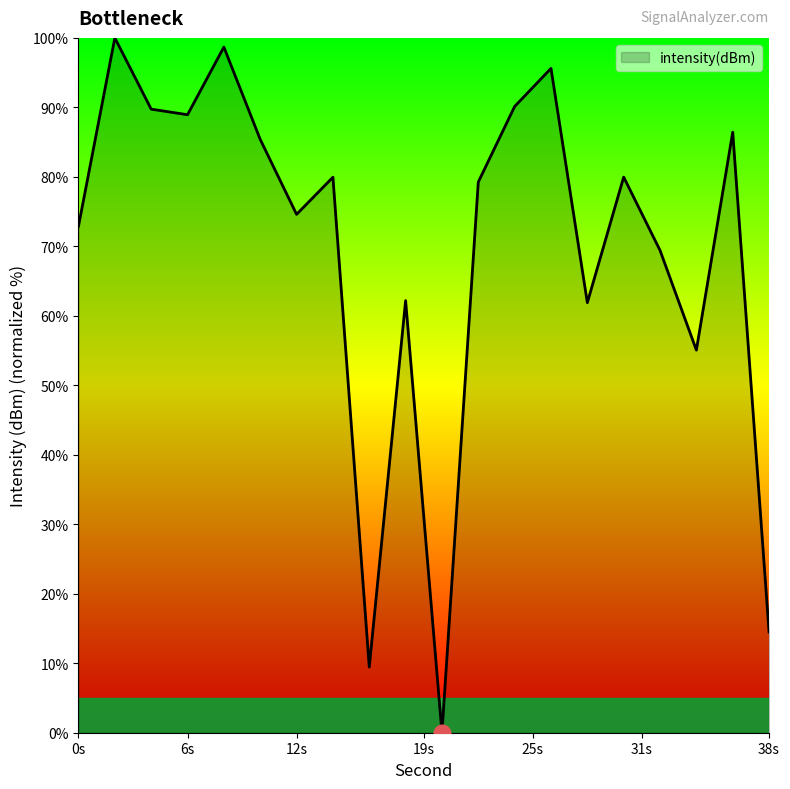

What is the maximum value shown in the chart?

100.0